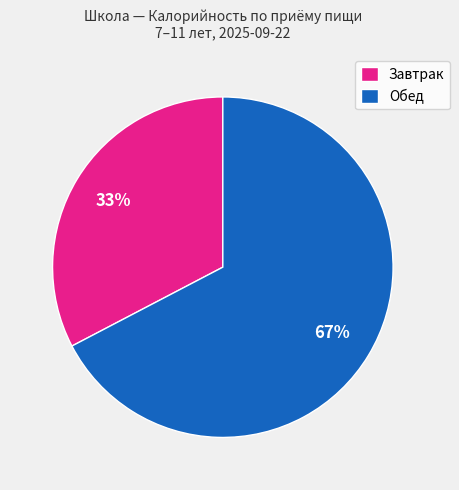

Which has a higher value, Обед or Завтрак?

Обед